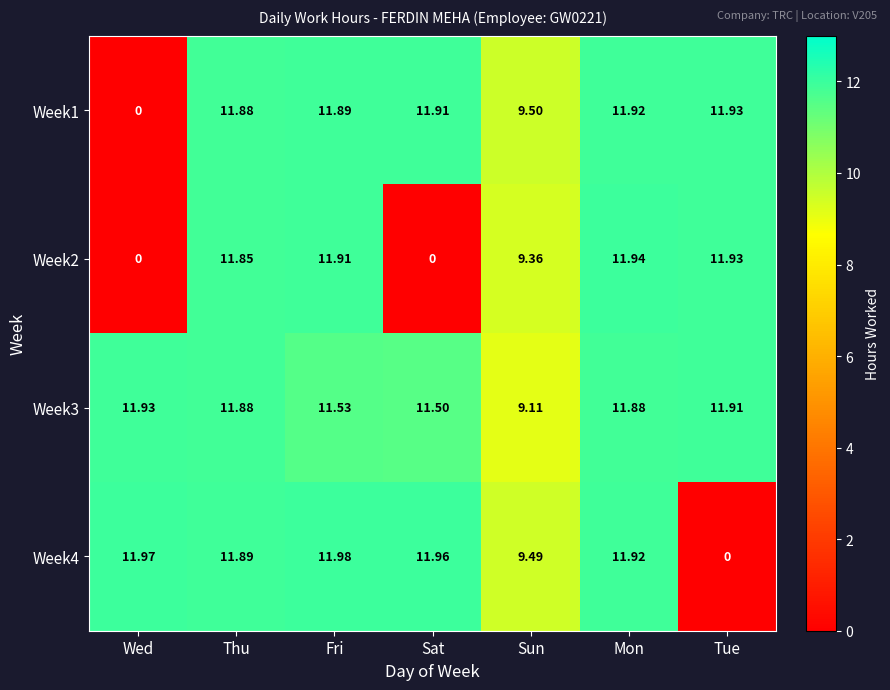

Is the value of Week3 at Tue greater than the value of Week4 at Sat?

No